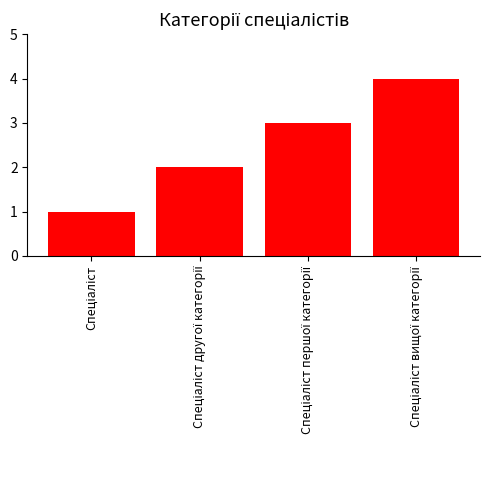

How many data points are less than 3?

2